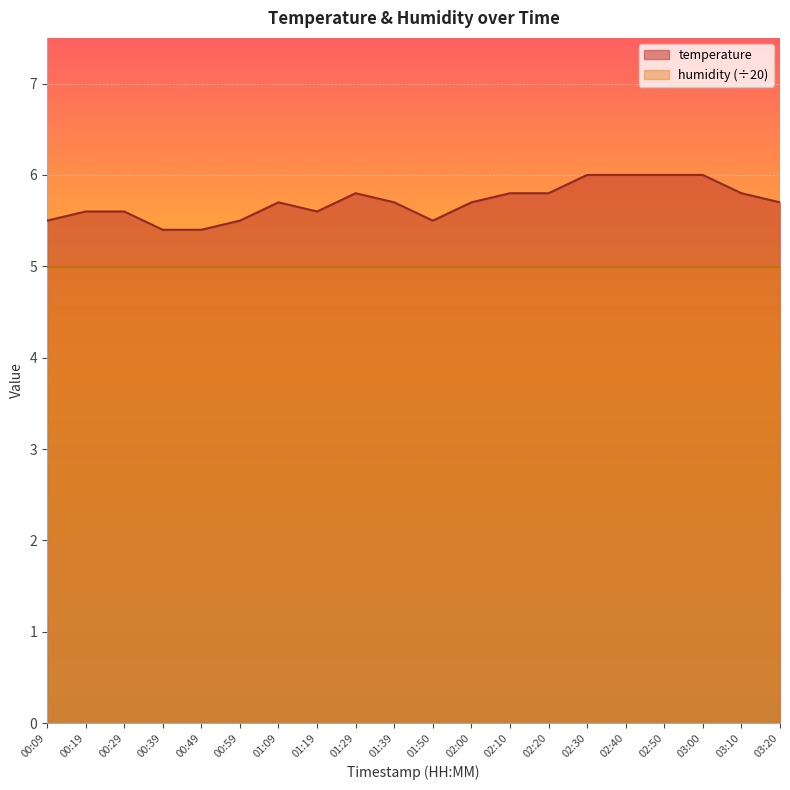

Reading left to right, what are all the values shown in this chart?

00:09=5.5	00:19=5.6	00:29=5.6	00:39=5.4	00:49=5.4	00:59=5.5	01:09=5.7	01:19=5.6	01:29=5.8	01:39=5.7	01:50=5.5	02:00=5.7	02:10=5.8	02:20=5.8	02:30=6.0	02:40=6.0	02:50=6.0	03:00=6.0	03:10=5.8	03:20=5.7